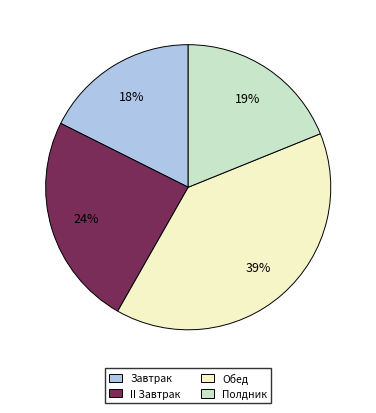

To the nearest percent, what is the average slice percentage?

25%